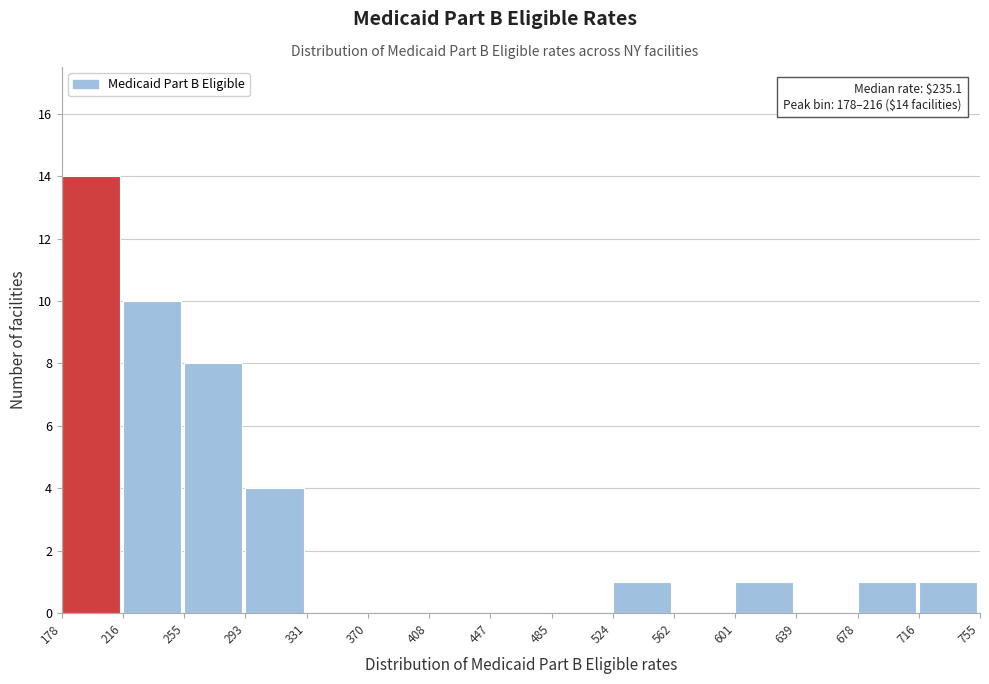

Which range on the x-axis has the tallest bar?

178 to 216